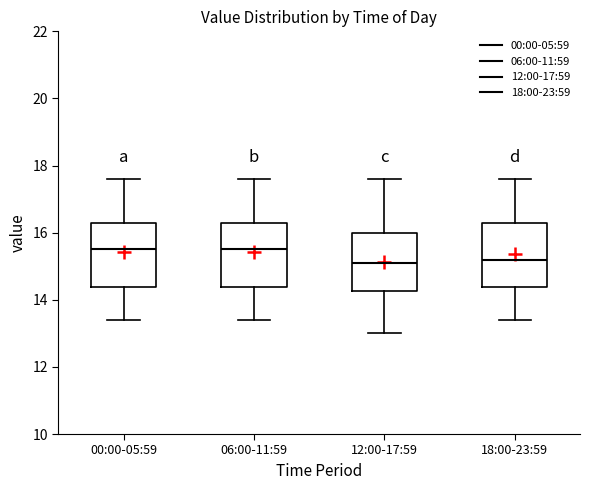

Reading left to right, read every box against the y-axis: the position of its median line, the range the box covers, and the ends of its whiskers. The values are not printed on the chart, so give them approximately, as read against the axis.

00:00-05:59: median 15.6, box 14.4 to 16.4, whiskers 13.4 to 17.6
06:00-11:59: median 15.6, box 14.4 to 16.4, whiskers 13.4 to 17.6
12:00-17:59: median 15.2, box 14.2 to 16.0, whiskers 13.0 to 17.6
18:00-23:59: median 15.2, box 14.4 to 16.4, whiskers 13.4 to 17.6